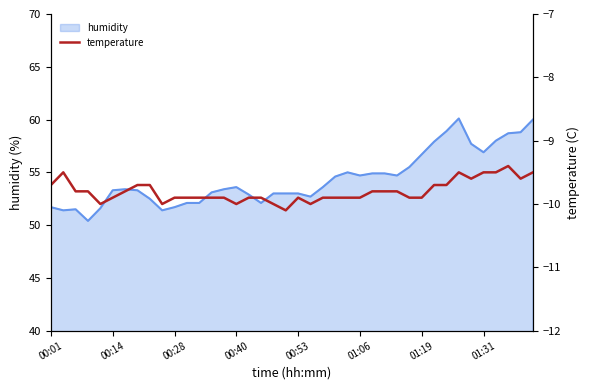

Does the chart have visible grid lines?

No